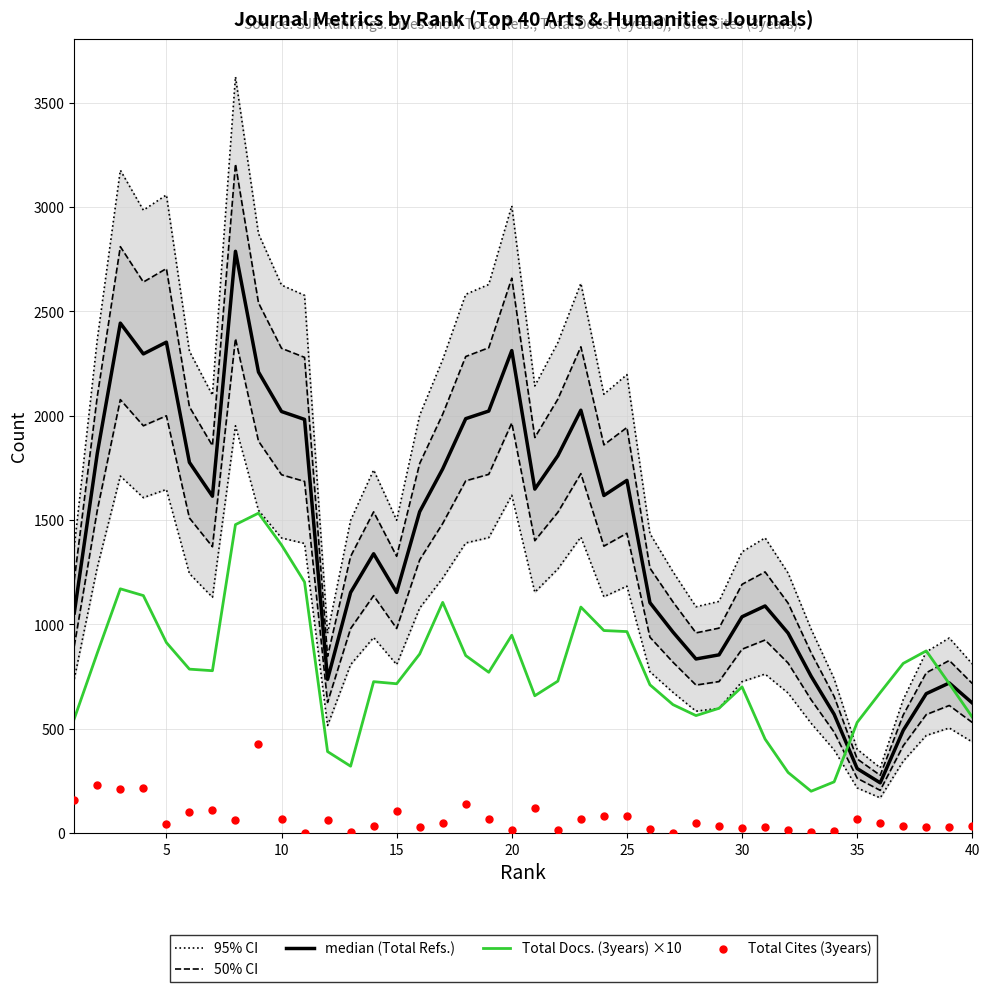

Which series reaches the maximum Y coordinate?

95% CI